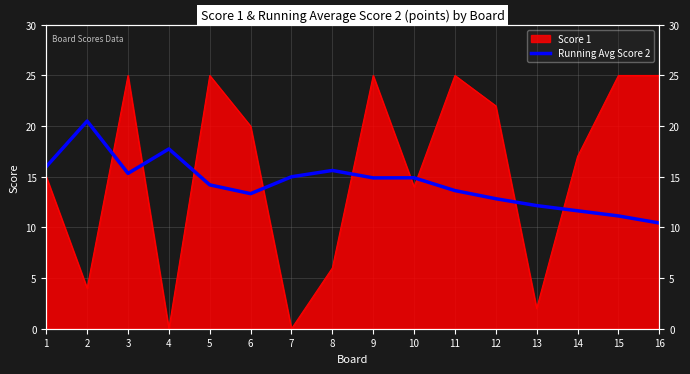

The chart shows a value of 10.1 at 7. True or false?

False